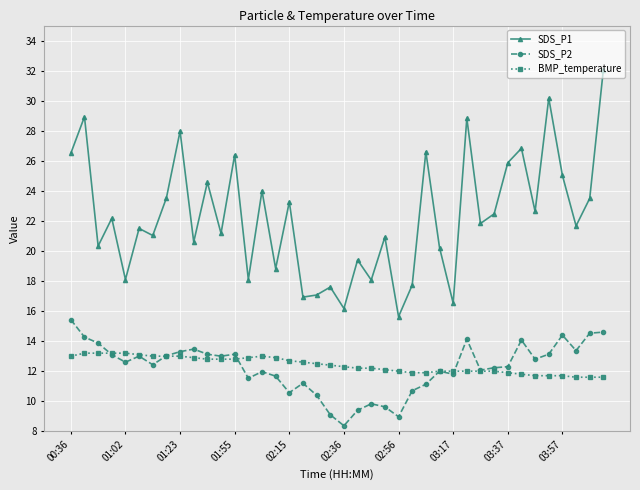

How many categories are shown in the chart?

40